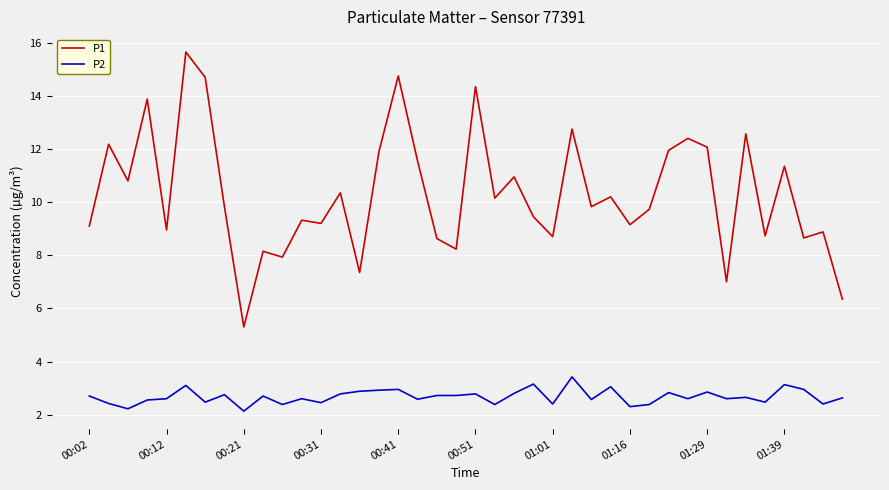

What is the smallest value displayed?

2.1